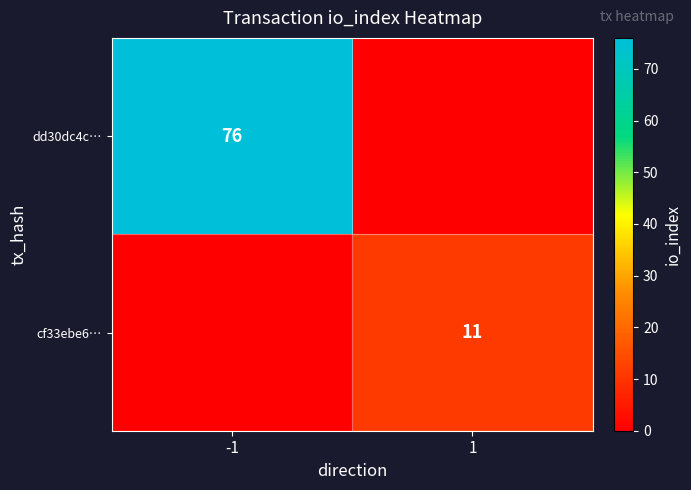

True or false: dd30dc4c… has a value of 121 at -1.

False